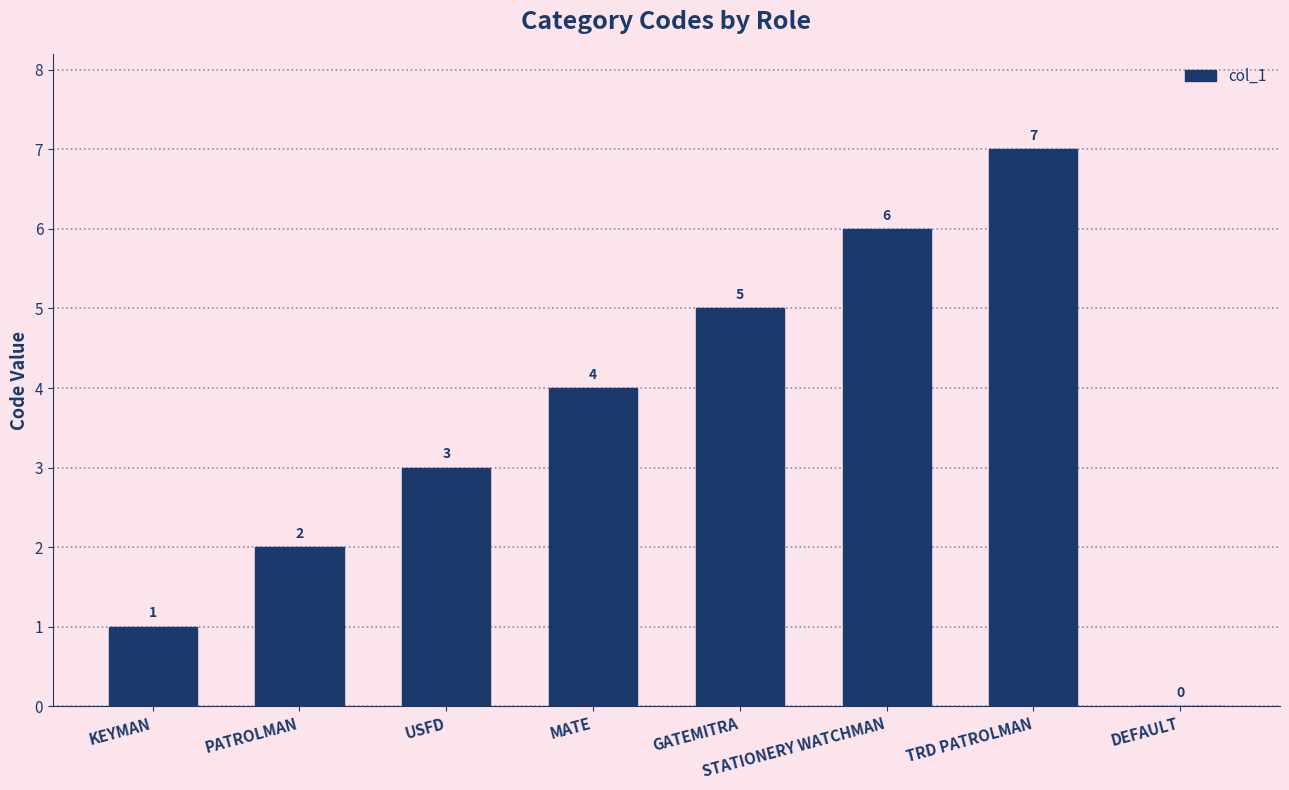

What is the greatest value displayed?

7